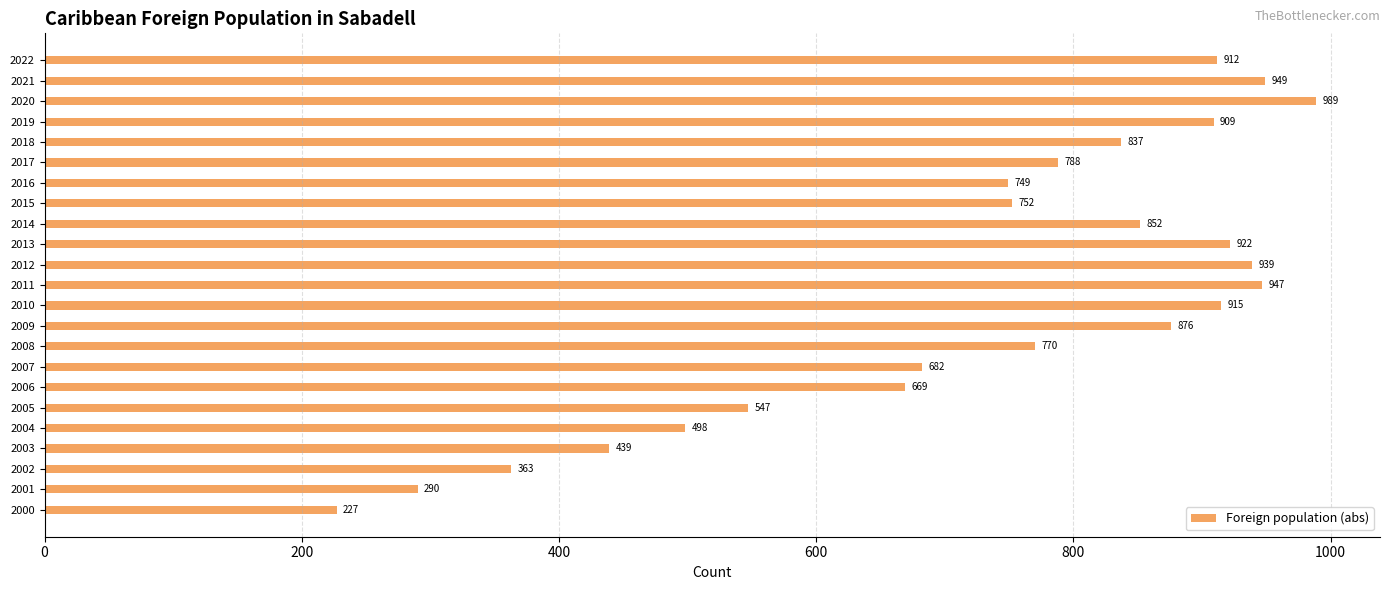

Read the value at 2020.

989